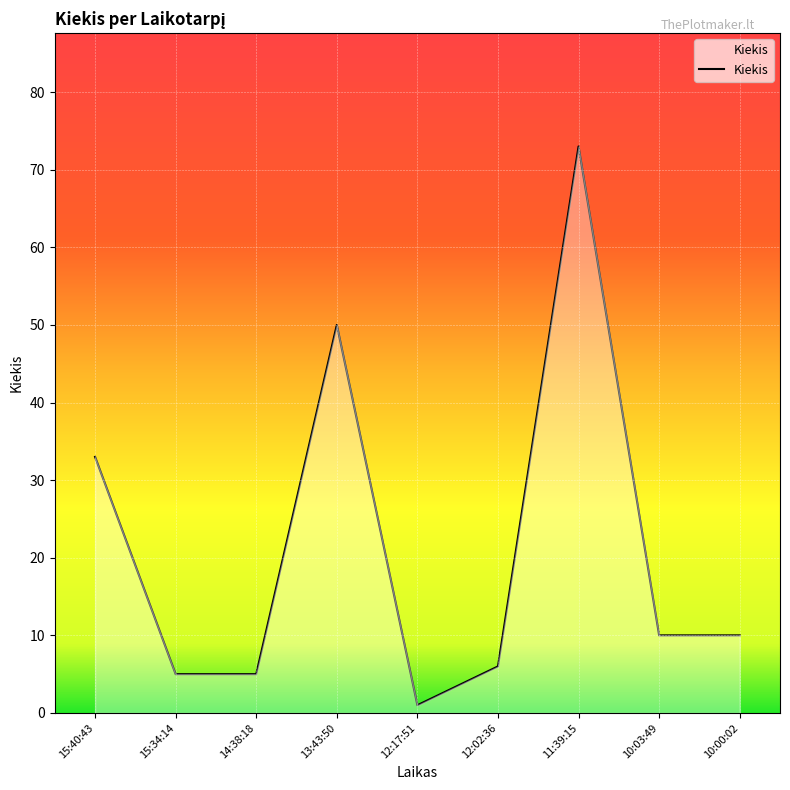

What is the difference between the maximum and minimum values?

72